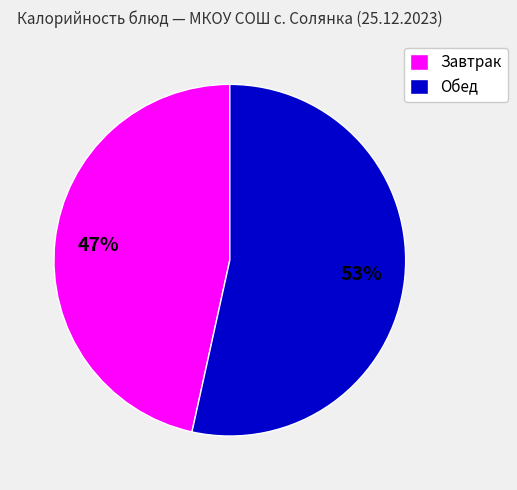

Is there any slice that represents more than half of the pie?

Yes